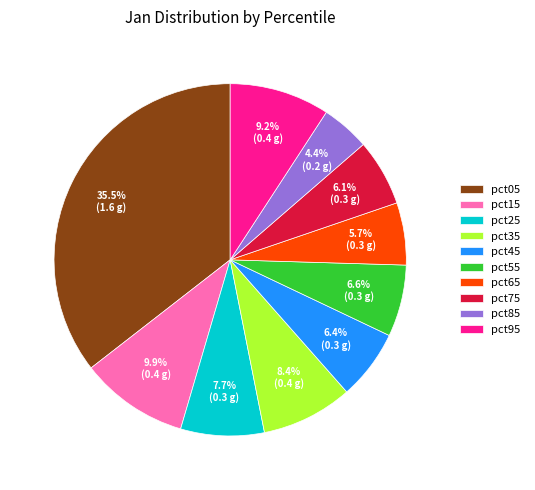

Does pct95 represent more than half of the total?

No